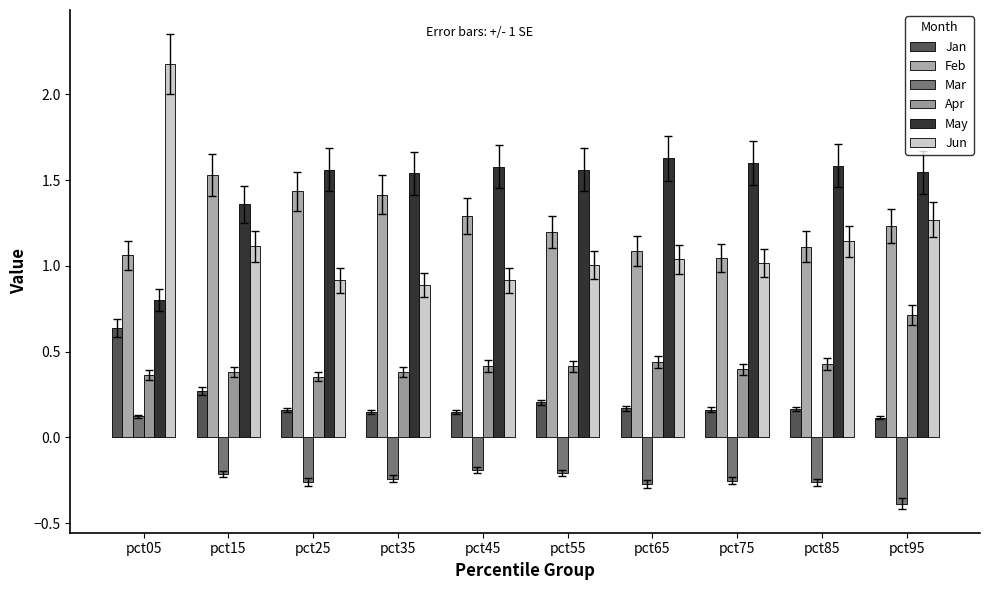

What is the value of the Mar bar at the 7th from the left?

-0.3